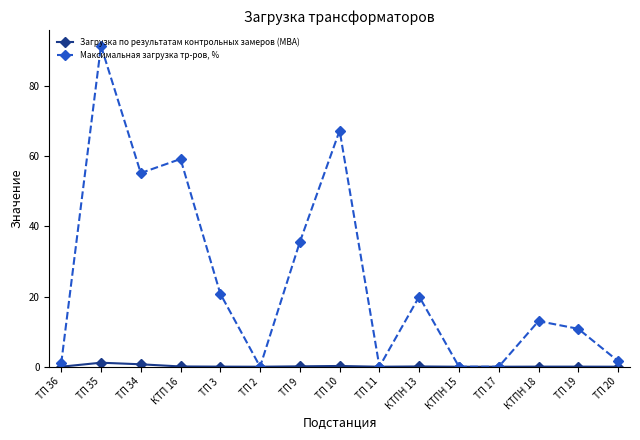

At which category does Максимальная загрузка тр-ров, % reach its first local valley?

ТП 34